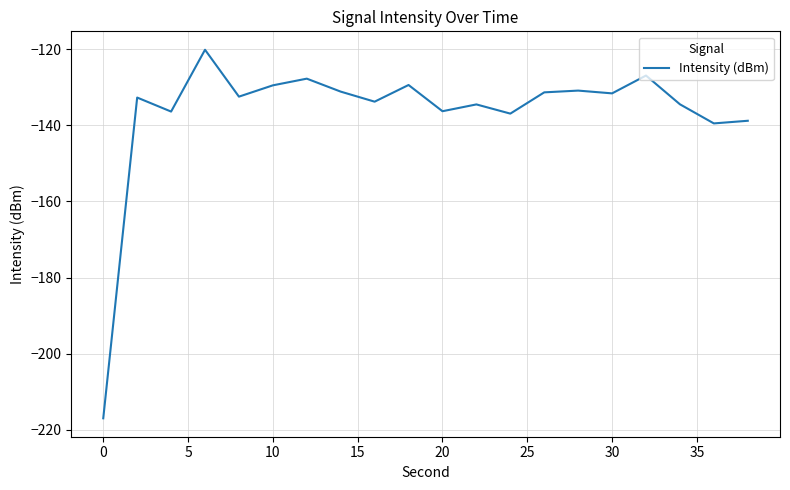

What is the minimum value shown in the chart?

-217.0